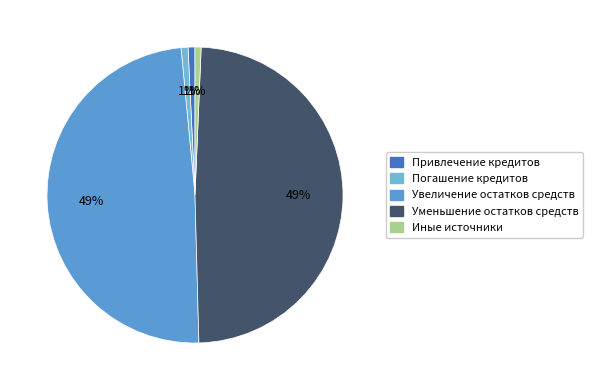

Is there a majority slice in this chart?

No